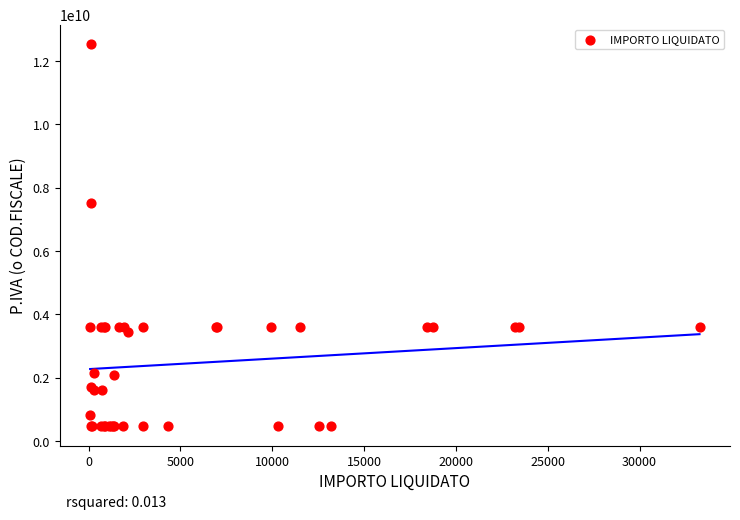

What Y value in the scatter plot is closest to 6505280251?

7516911000